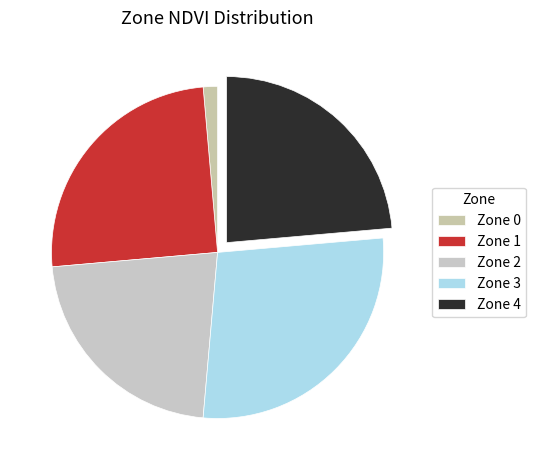

Is it true that Zone 4 is 24% of the pie?

True